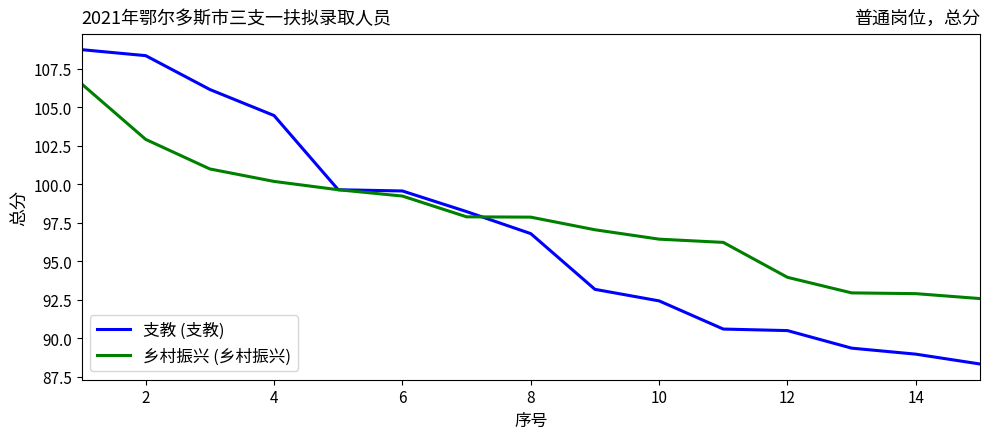

Rank the series by their maximum value, from highest to lowest.

支教 (支教), 乡村振兴 (乡村振兴)